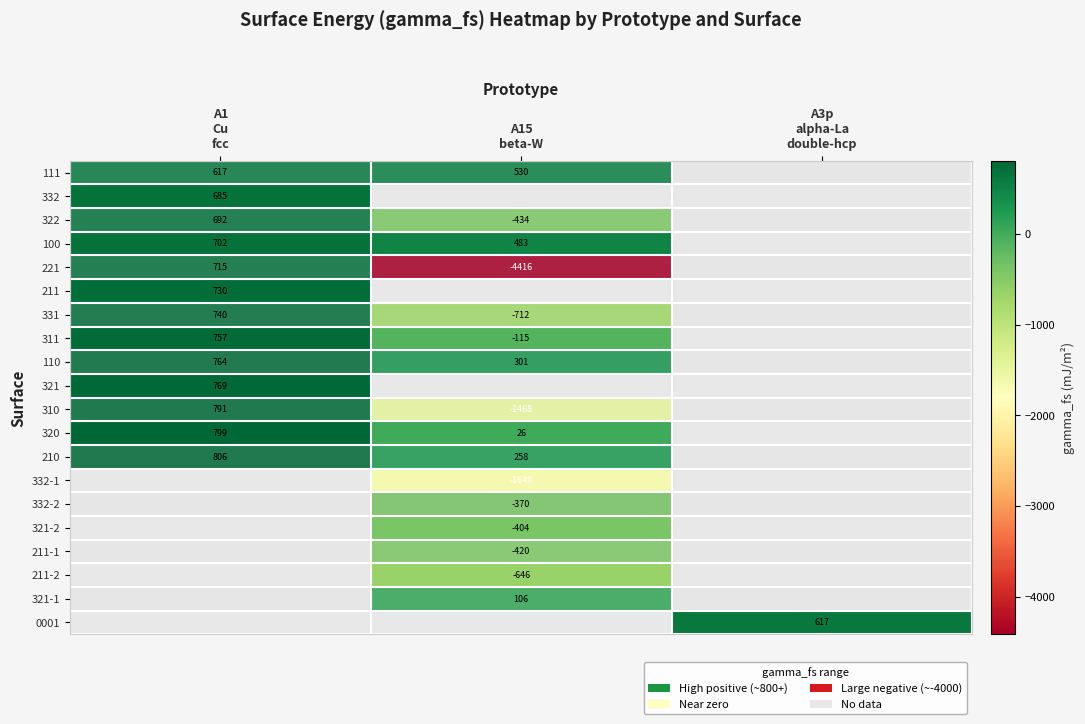

Which series changed the most between A1 Cu fcc and A15 beta-W?

221